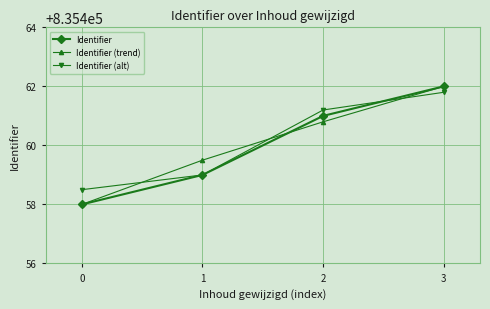

Reading left to right, extract all data points from this chart.

Identifier: 0=835458.0	1=835459.0	2=835461.0	3=835462.0
Identifier (trend): 0=835458.0	1=835459.5	2=835460.8	3=835462.0
Identifier (alt): 0=835458.5	1=835459.0	2=835461.2	3=835461.8